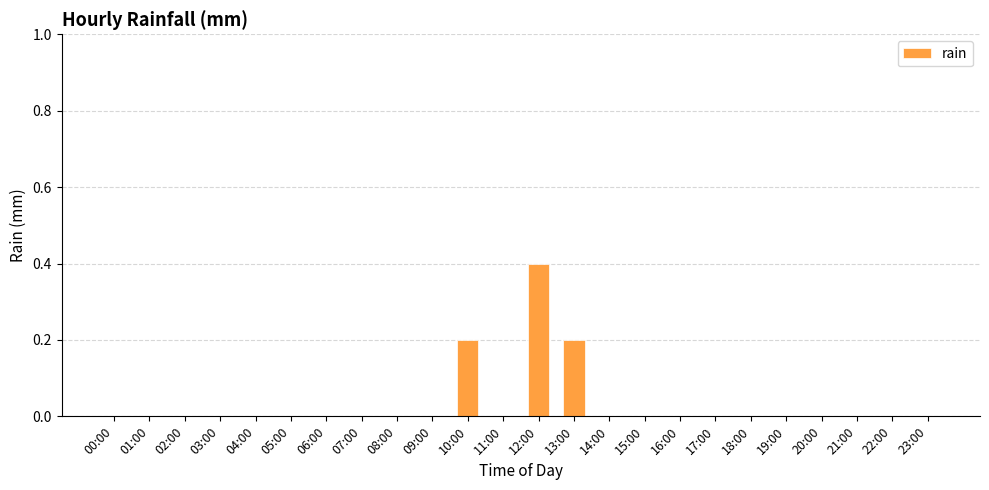

What is the greatest value displayed?

0.4